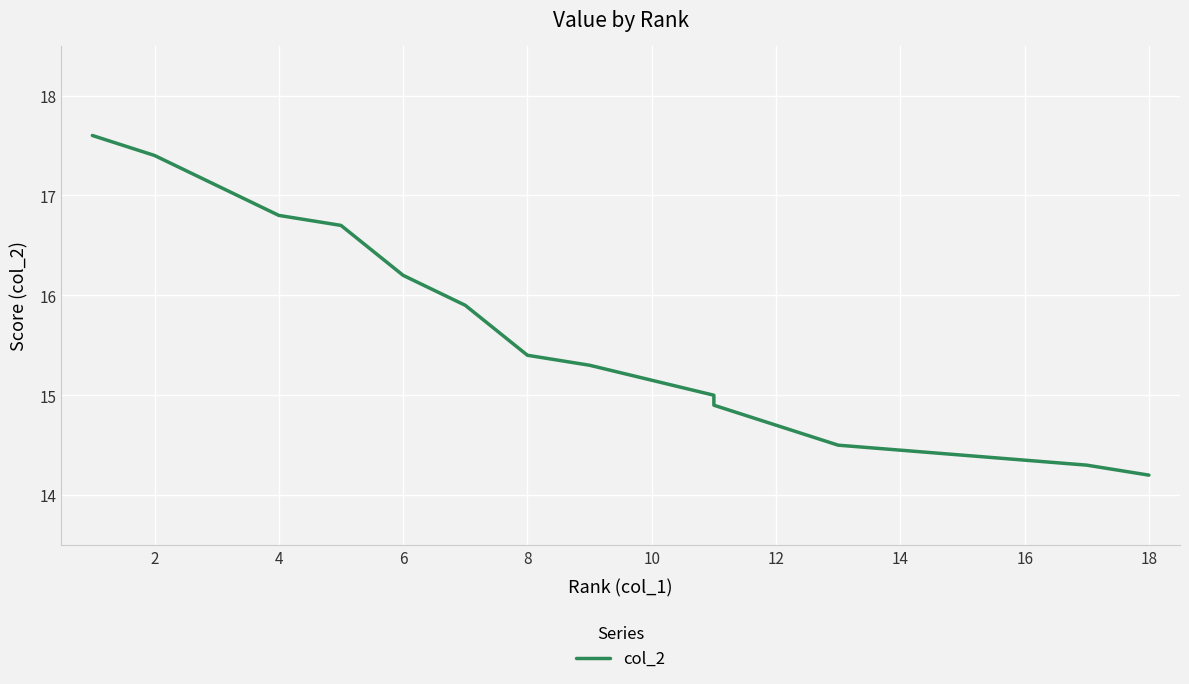

The value at 2 is 4.6. True or false?

False